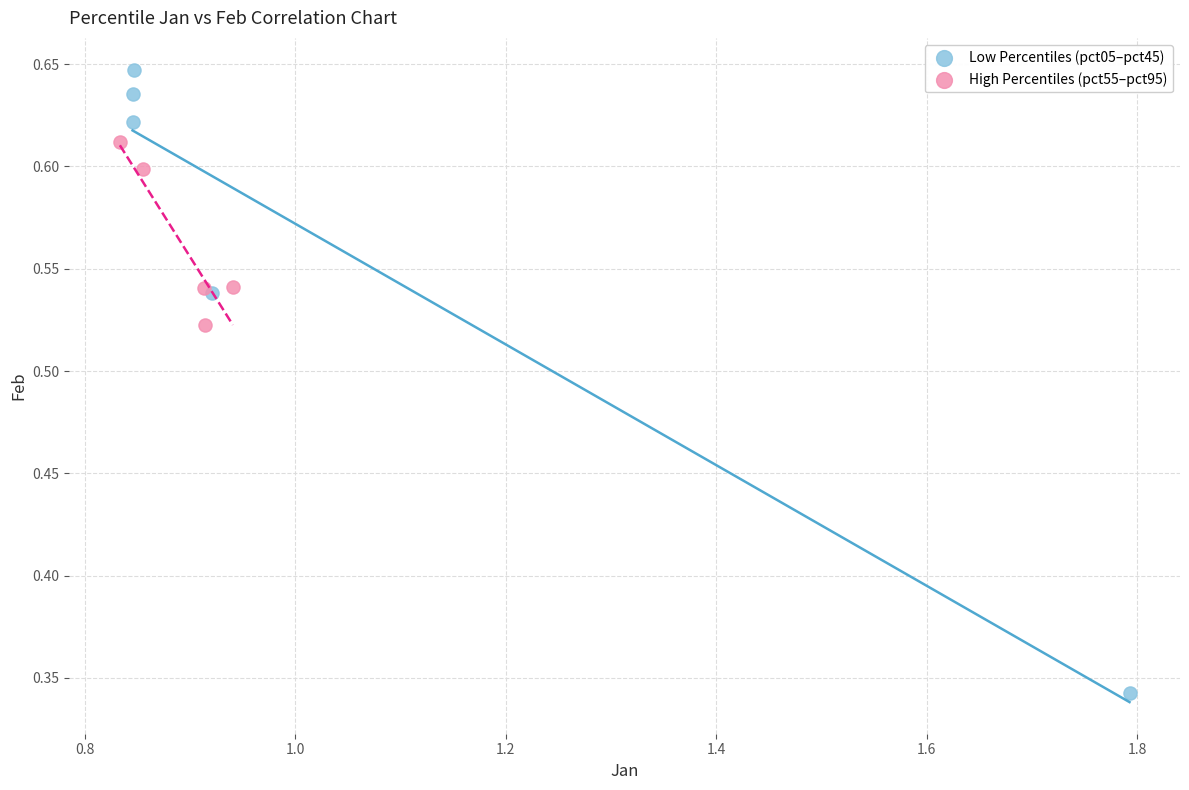

Which series reaches the minimum Y coordinate?

Low Percentiles (pct05–pct45)